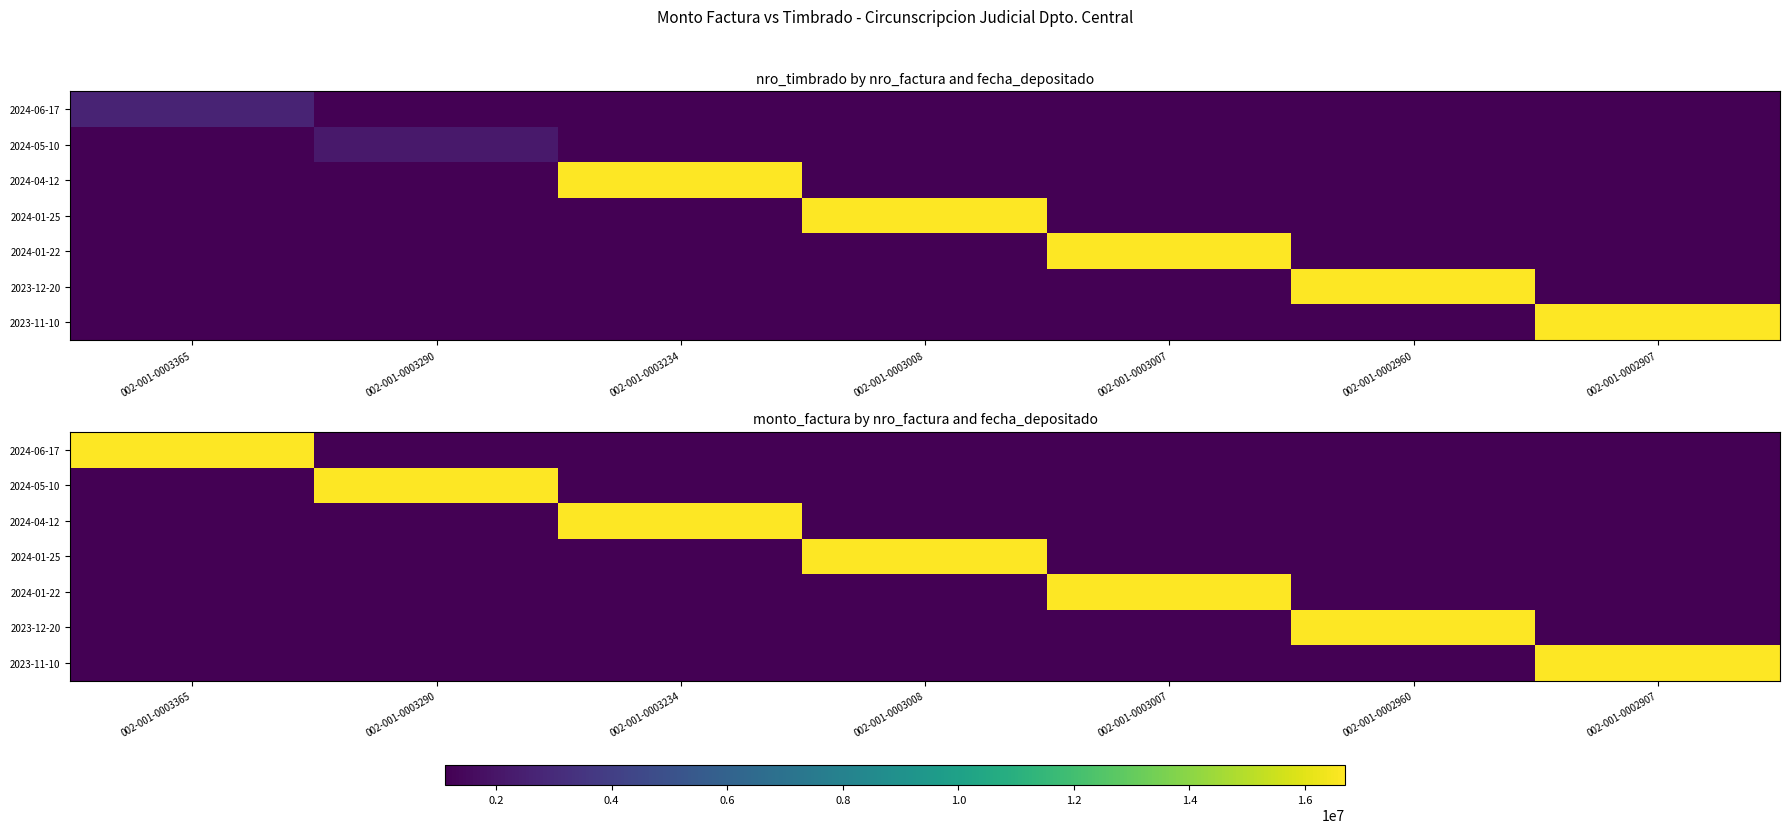

At which label does 2024-01-22 reach its minimum?

002-001-0003365